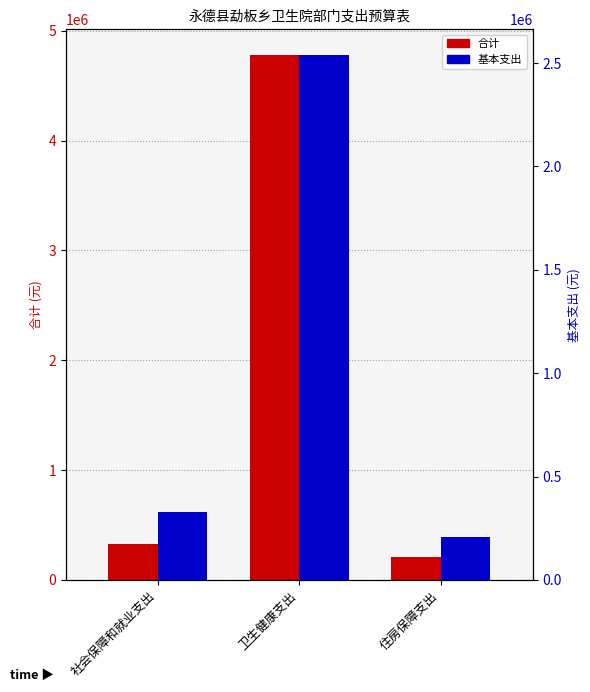

Is the value of 合计 at 住房保障支出 greater than the value of 基本支出 at 住房保障支出?

No